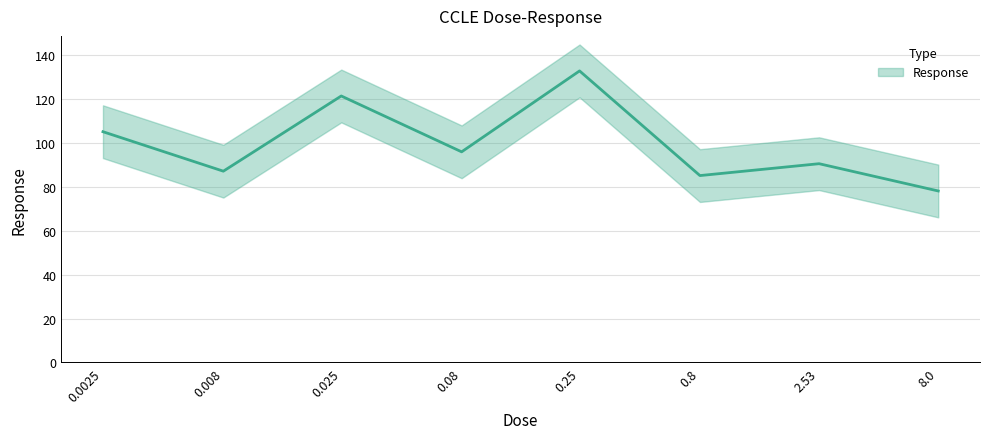

What is the average value?

99.4